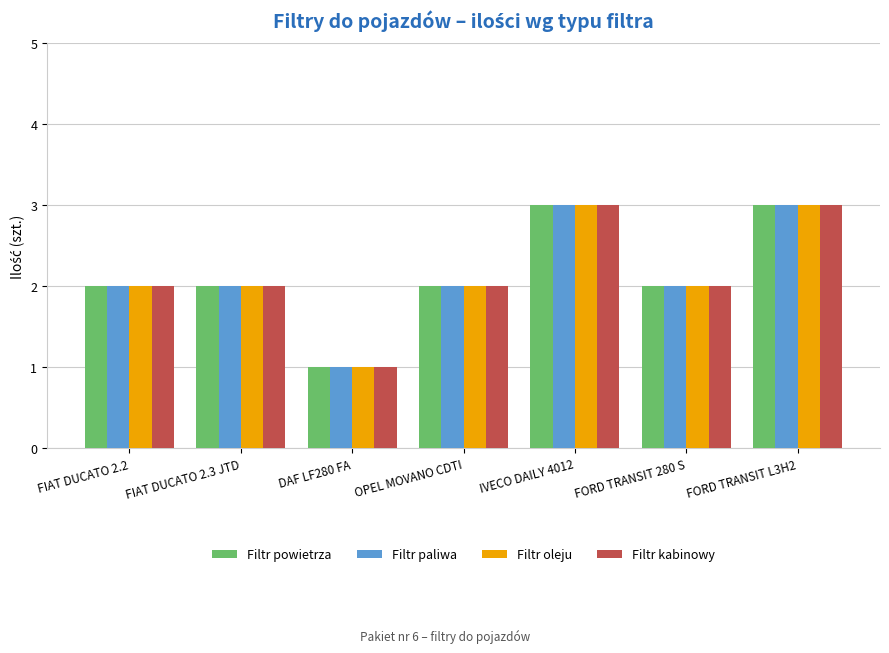

What position from the right is OPEL MOVANO CDTI?

4